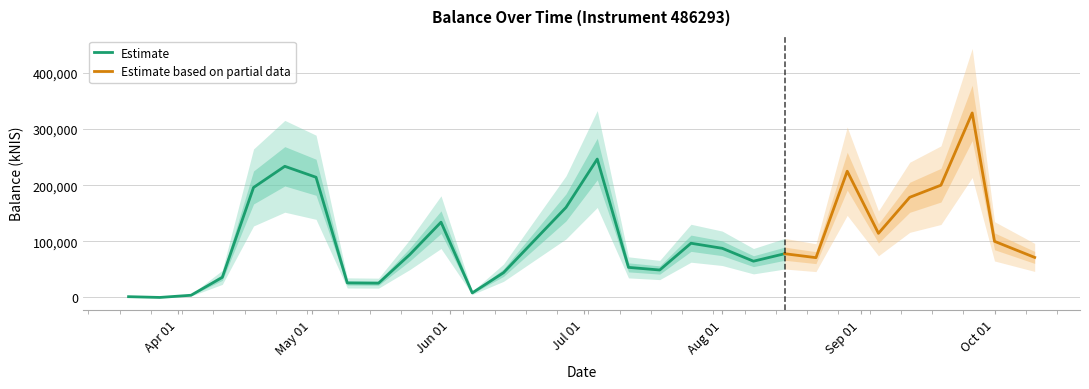

At which category does the chart reach its peak across all series?

2024-09-26